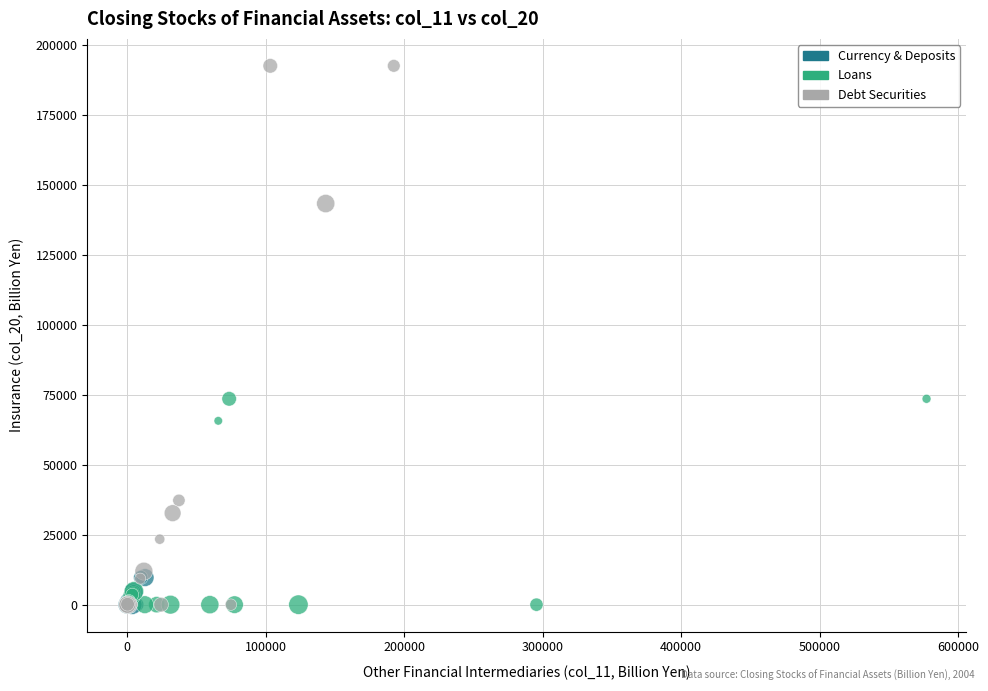

Which series reaches the maximum Y coordinate?

Debt Securities